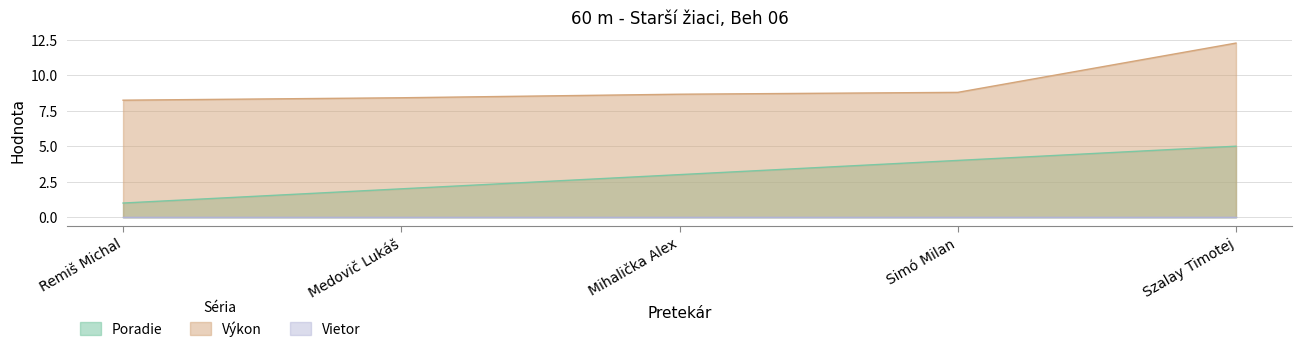

What position from the left is Remiš Michal?

1